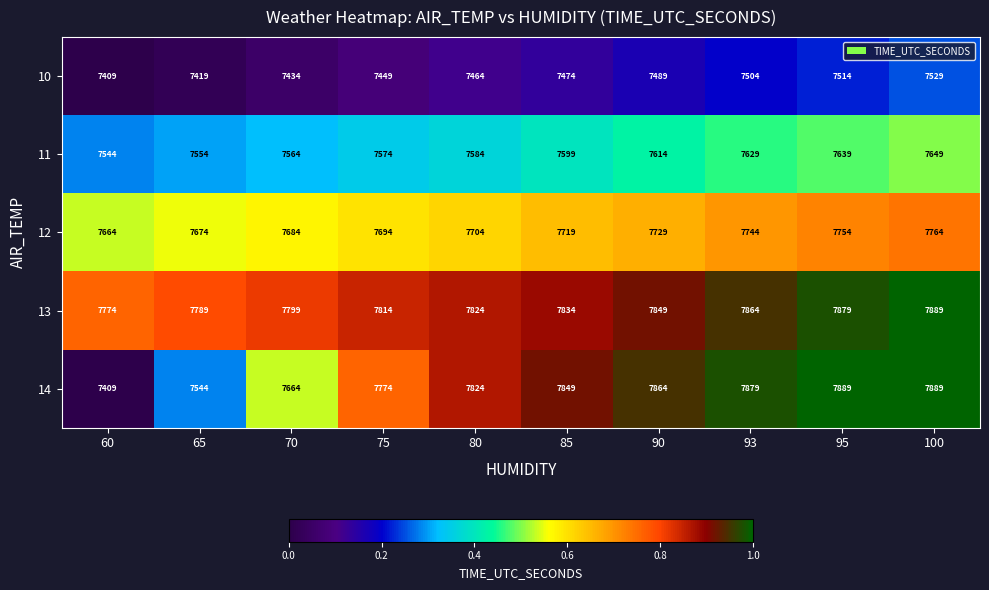

What value does the 13 series have at 90?

7849